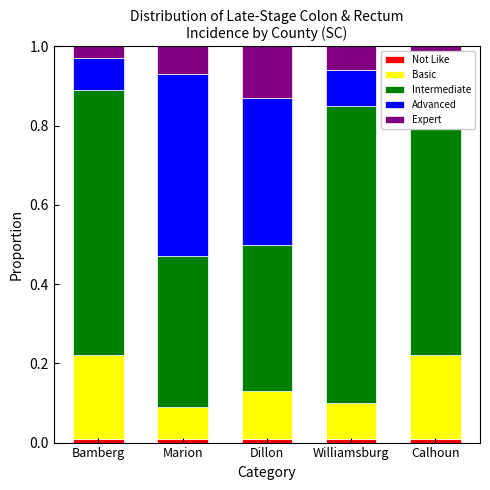

At Williamsburg, list the series in order from largest to smallest.

Intermediate, Basic, Advanced, Expert, Not Like